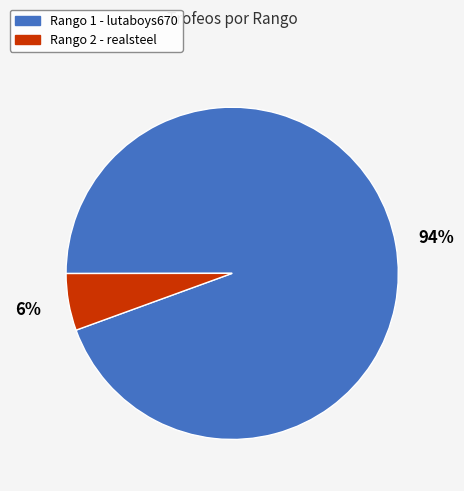

To the nearest percent, what is the average slice percentage?

50%